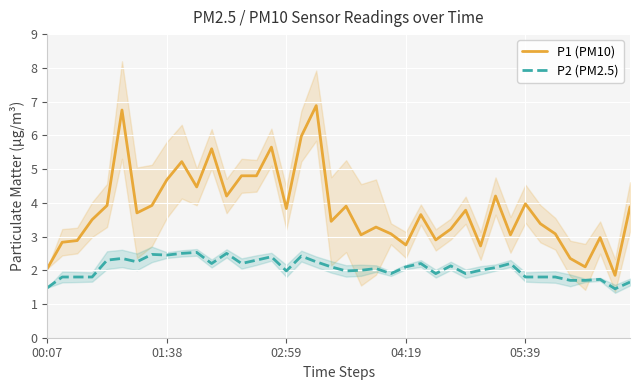

What is the maximum value for P2 (PM2.5)?

2.5